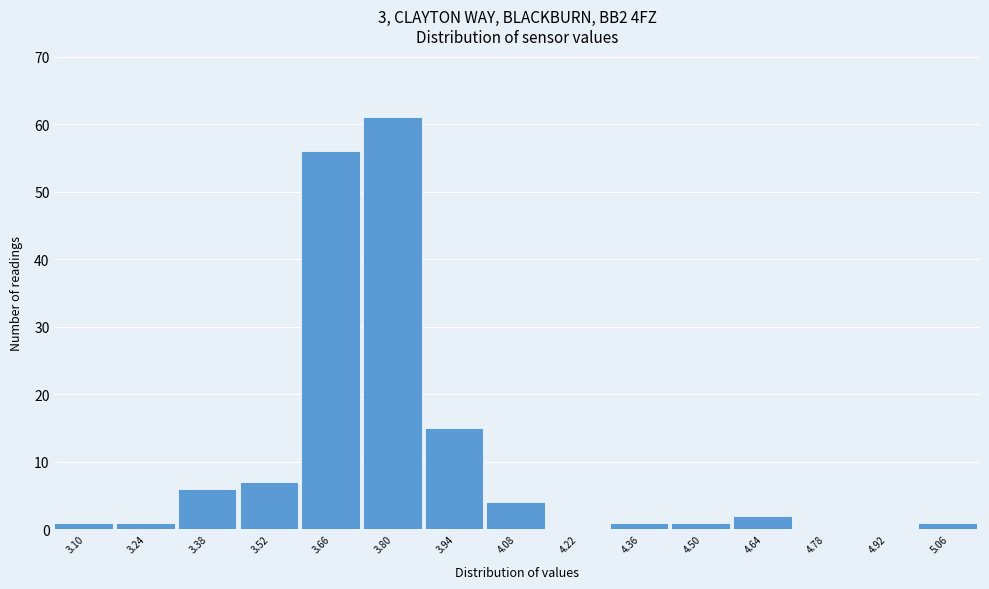

Reading left to right, transcribe all the data shown in this chart.

3.10=1	3.24=1	3.38=6	3.52=7	3.66=56	3.80=61	3.94=15	4.08=4	4.22=0	4.36=1	4.50=1	4.64=2	4.78=0	4.92=0	5.06=1